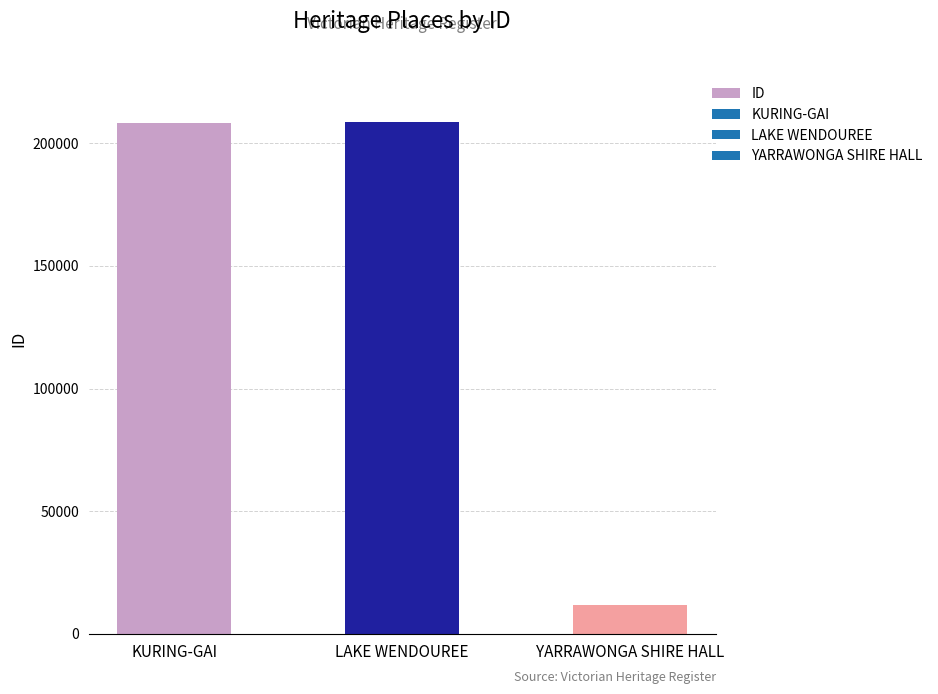

True or false: the data shows 208835 at LAKE WENDOUREE.

True